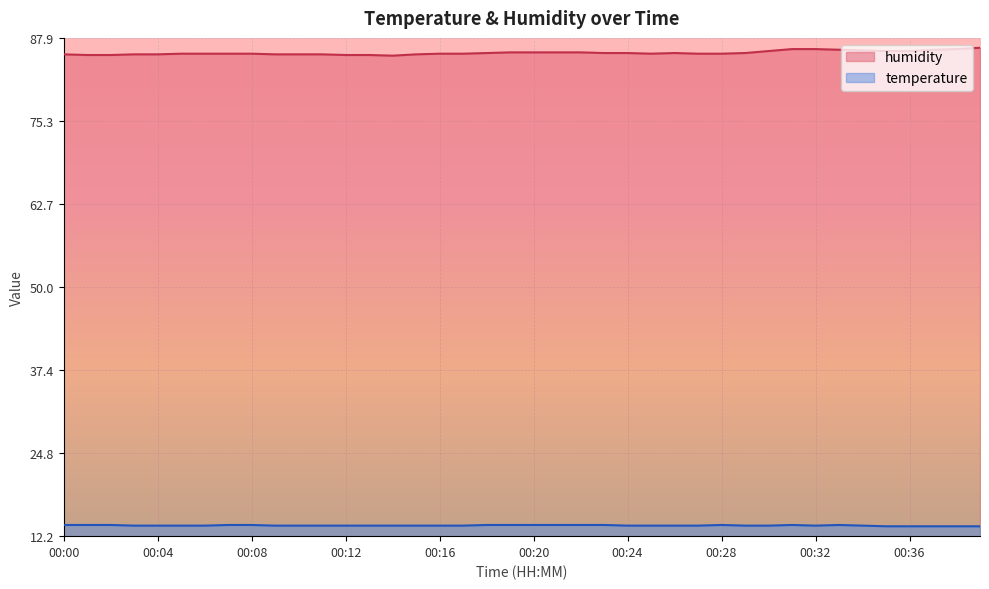

Rank the series by their average value, from highest to lowest.

humidity, temperature